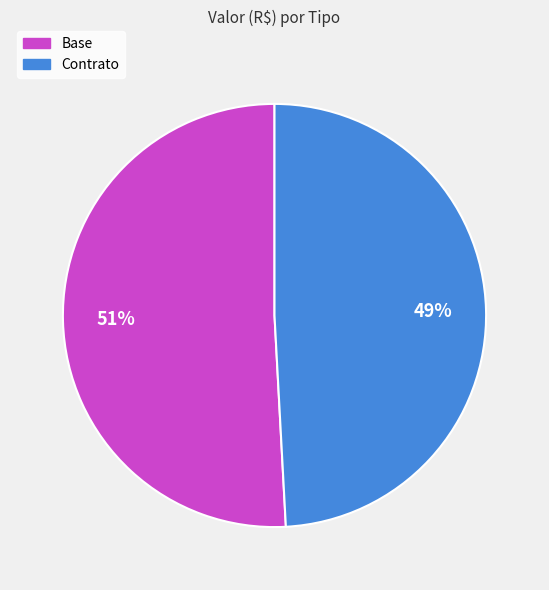

Combined, do Contrato and Base account for over 50%?

Yes